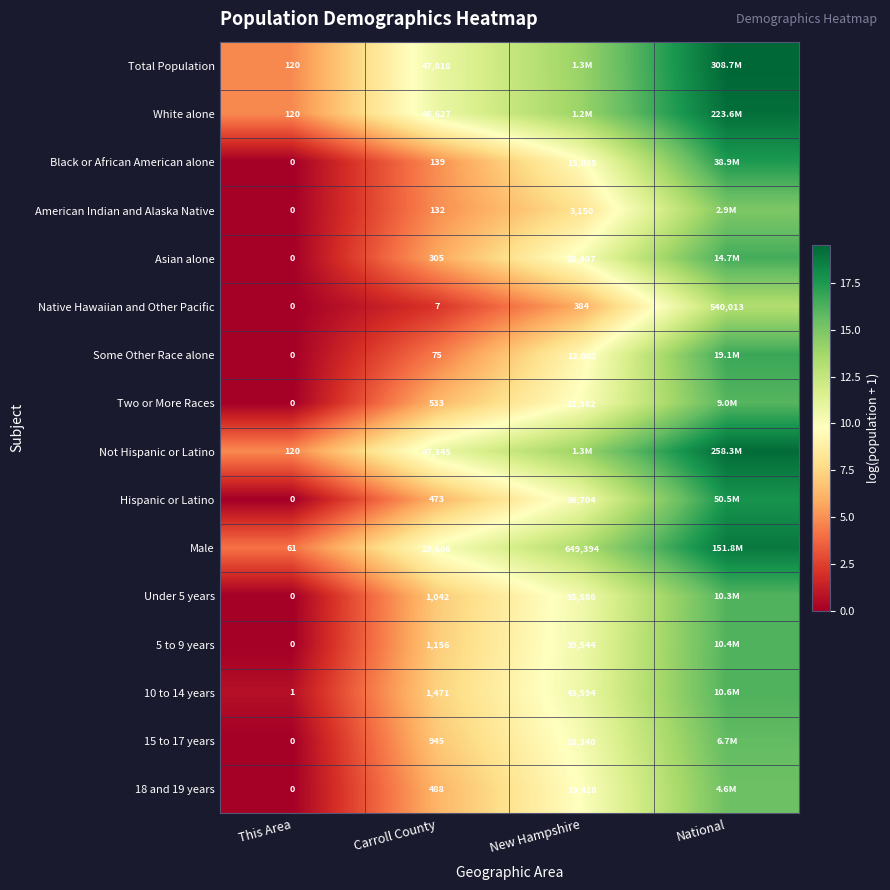

How many data points in Native Hawaiian and Other Pacific are less than 384?

2